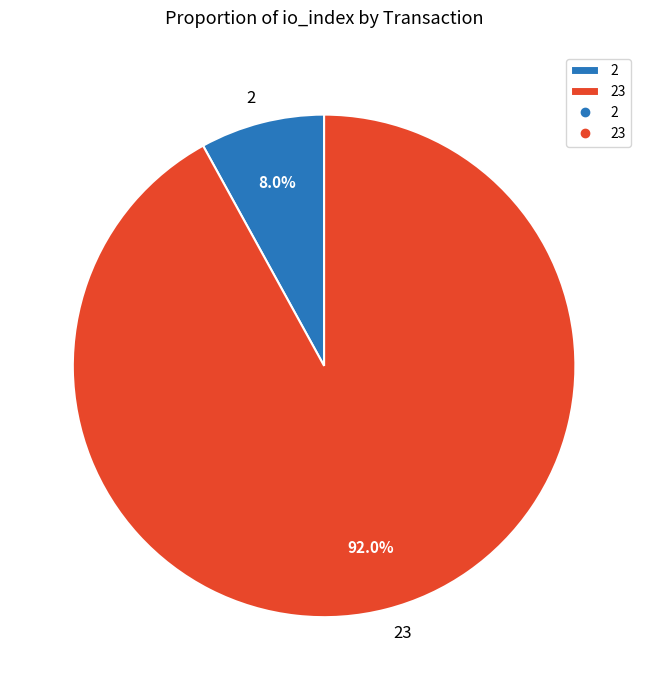

What percentage is NOT represented by 2?

92.0%